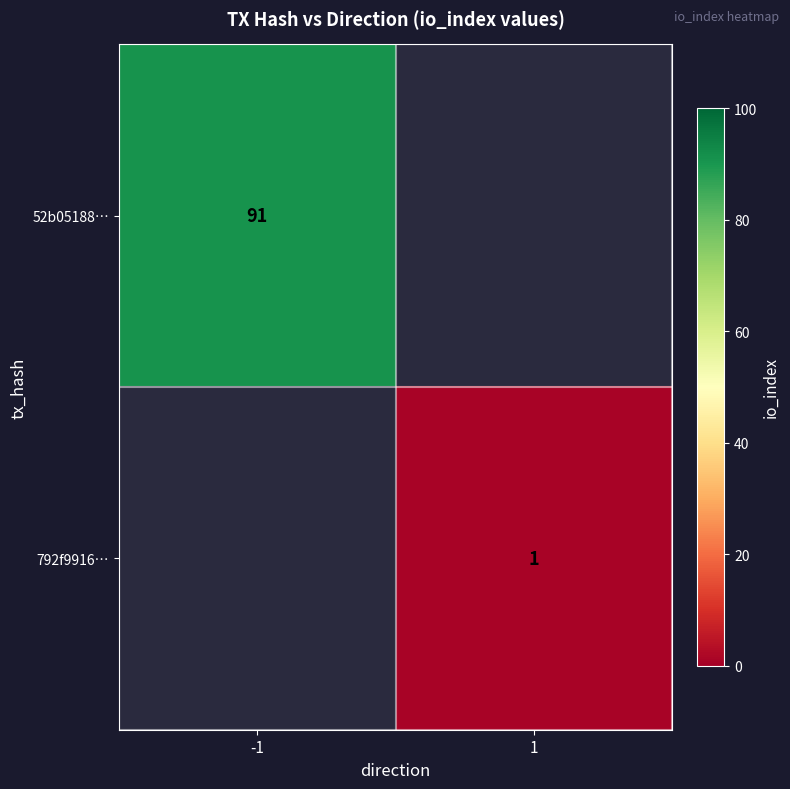

What is the greatest value displayed?

91.0